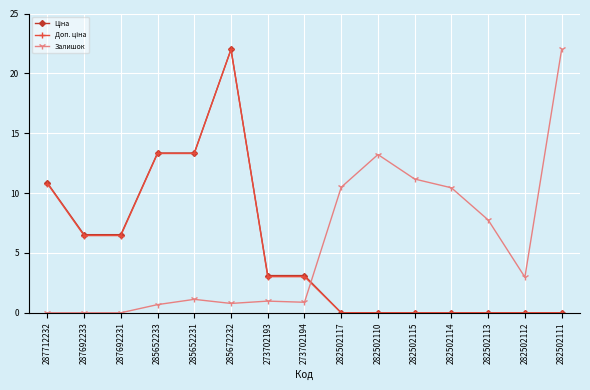

Is it true that Залишок equals 0.0 at 287712232?

True